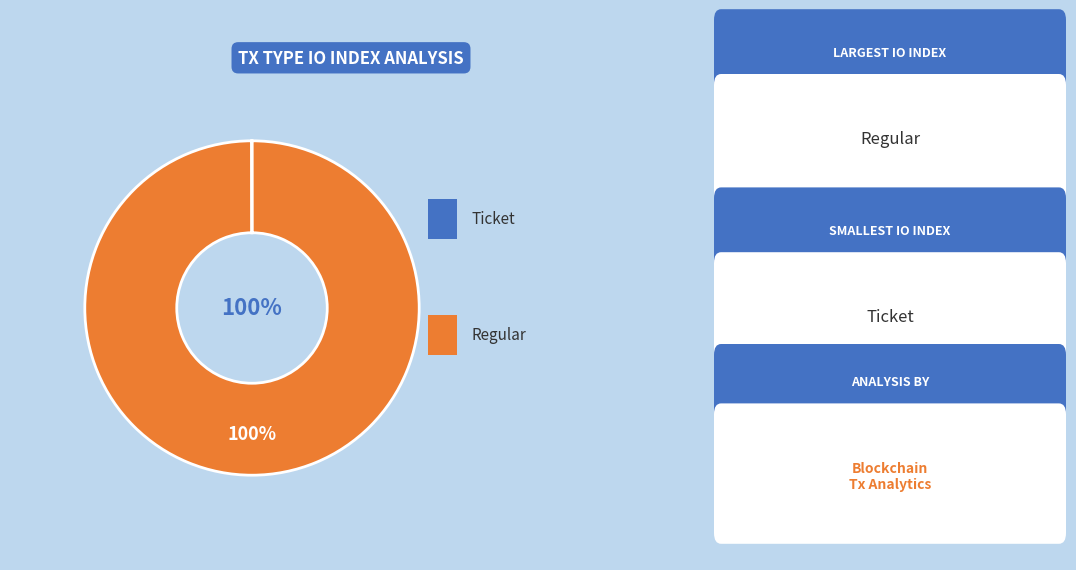

Is there a majority slice in this chart?

Yes